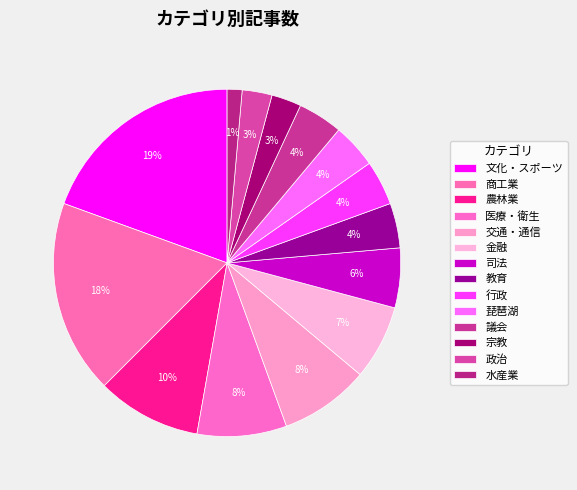

The 司法 slice represents 1% of the pie. True or false?

False